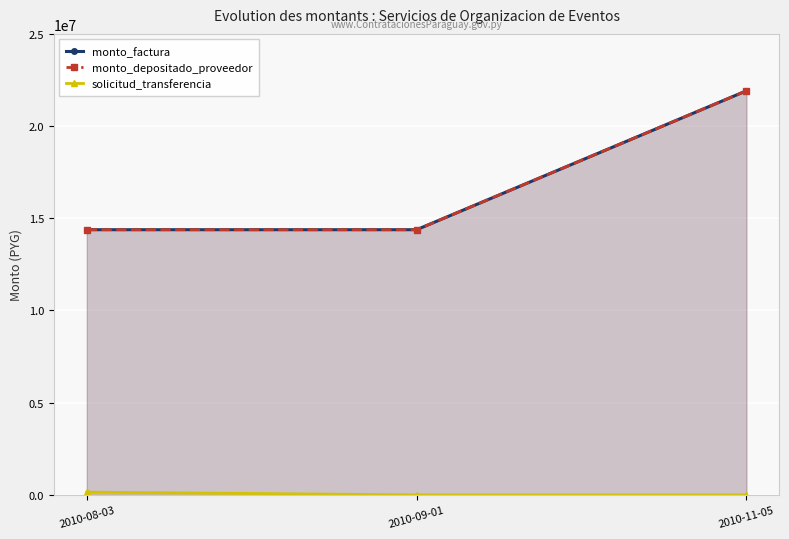

Rank the series at 2010-11-05 from highest to lowest value.

monto_factura, monto_depositado_proveedor, solicitud_transferencia